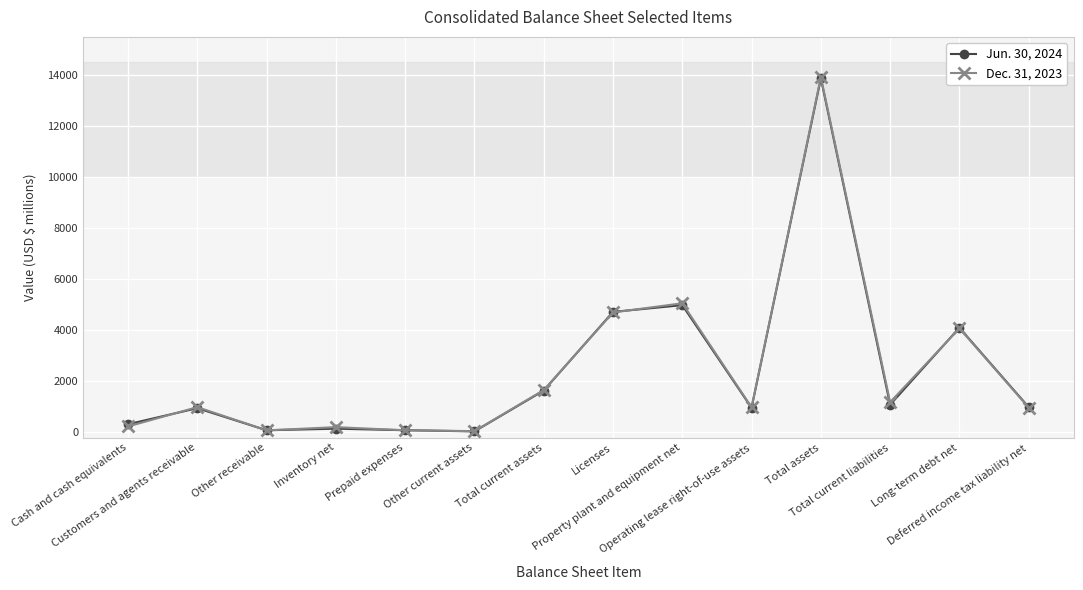

Count the number of data series in this chart.

2